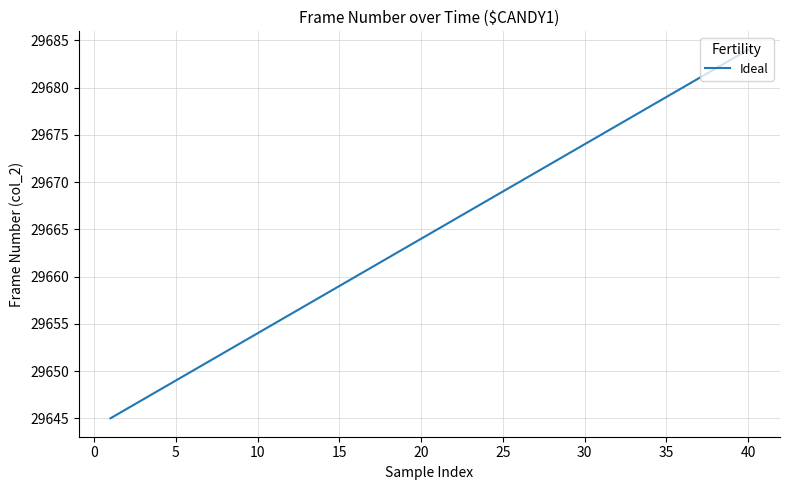

How many lines are shown in the chart?

1